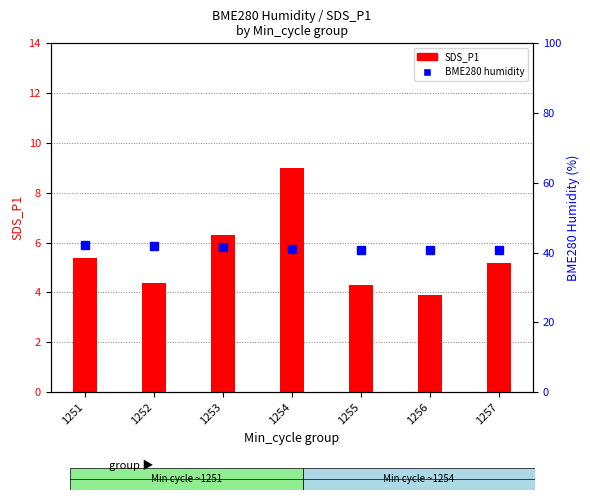

Which category has the highest value in the BME280_humidity series?

1251